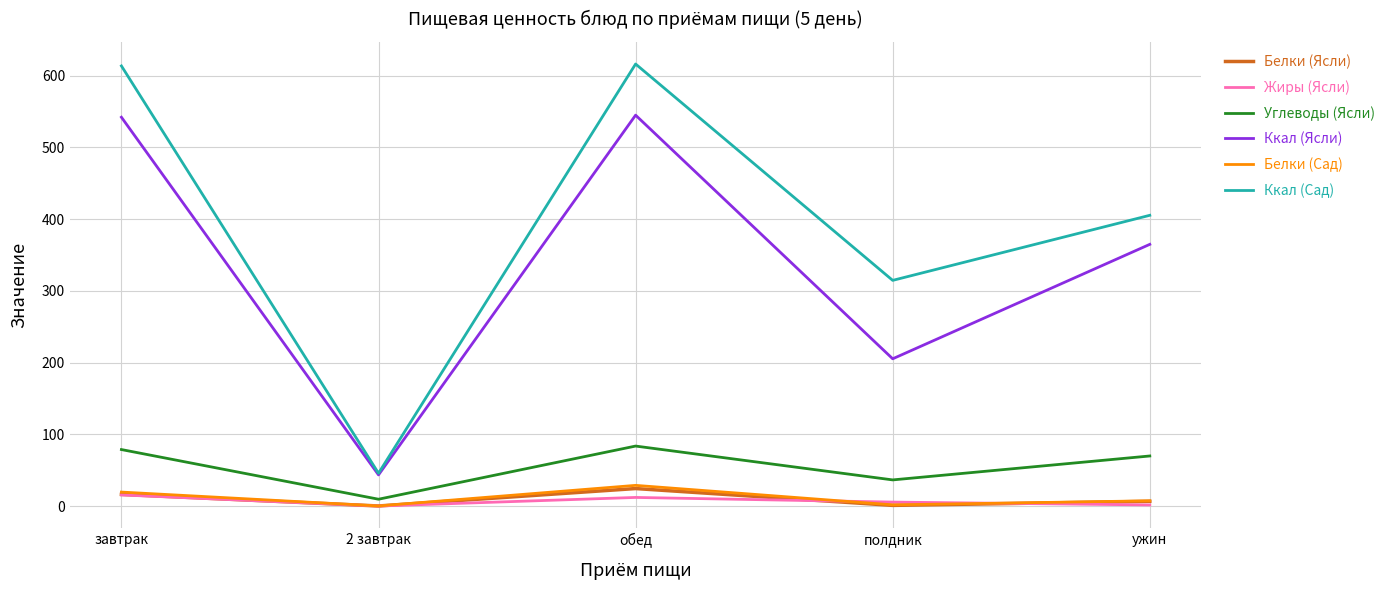

What is the highest value of the Жиры (Ясли) series?

15.8